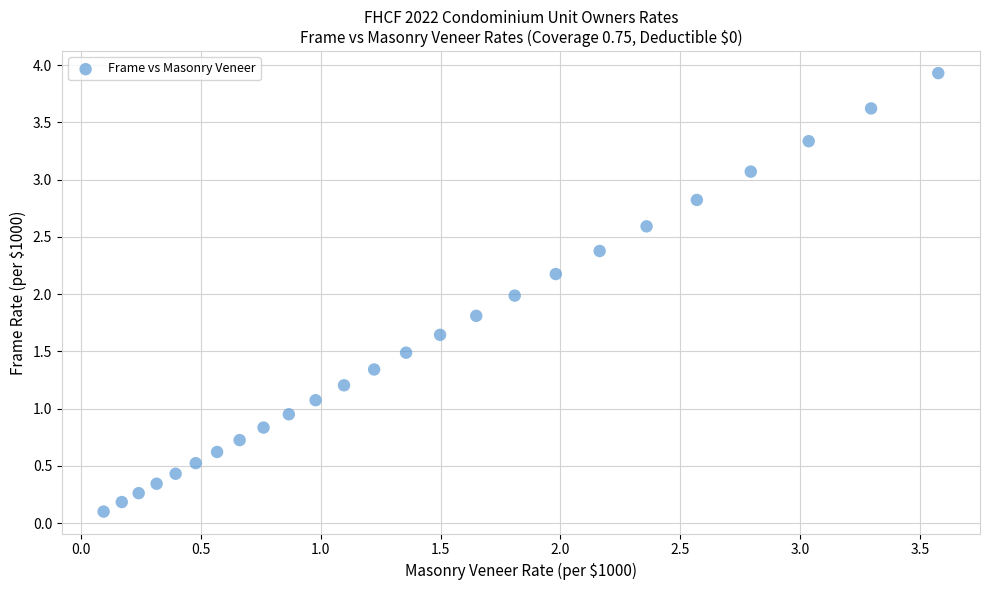

What is the range of X values (max minus min)?

3.5